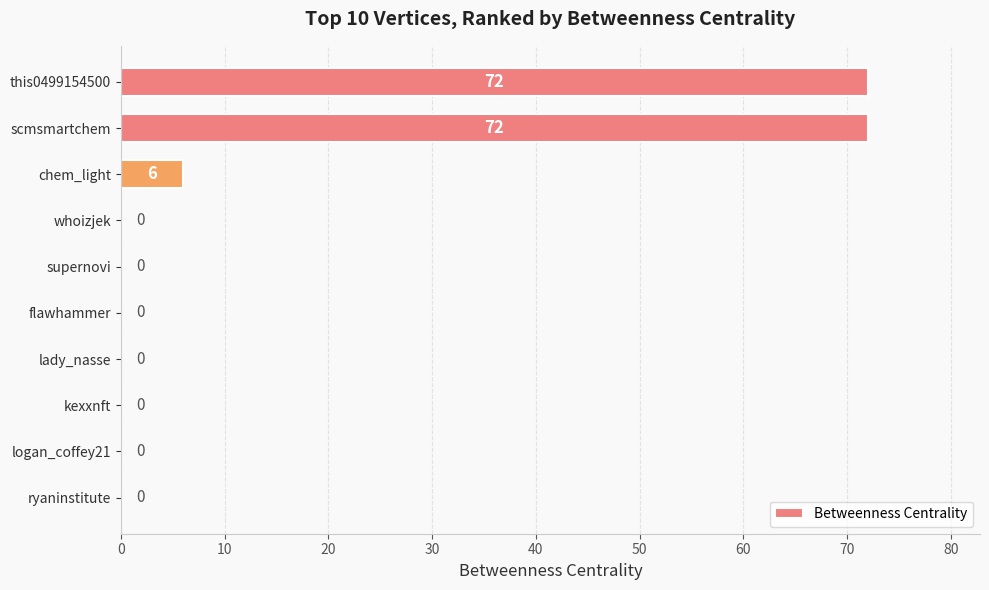

Where is the data nearest to the value 36?

chem_light